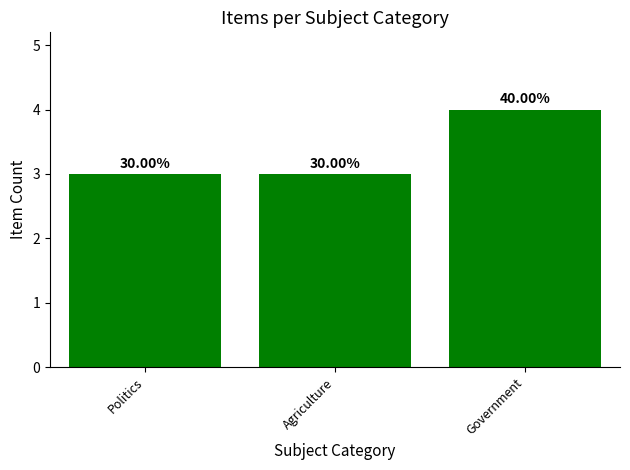

What is the difference between the maximum and minimum values?

1